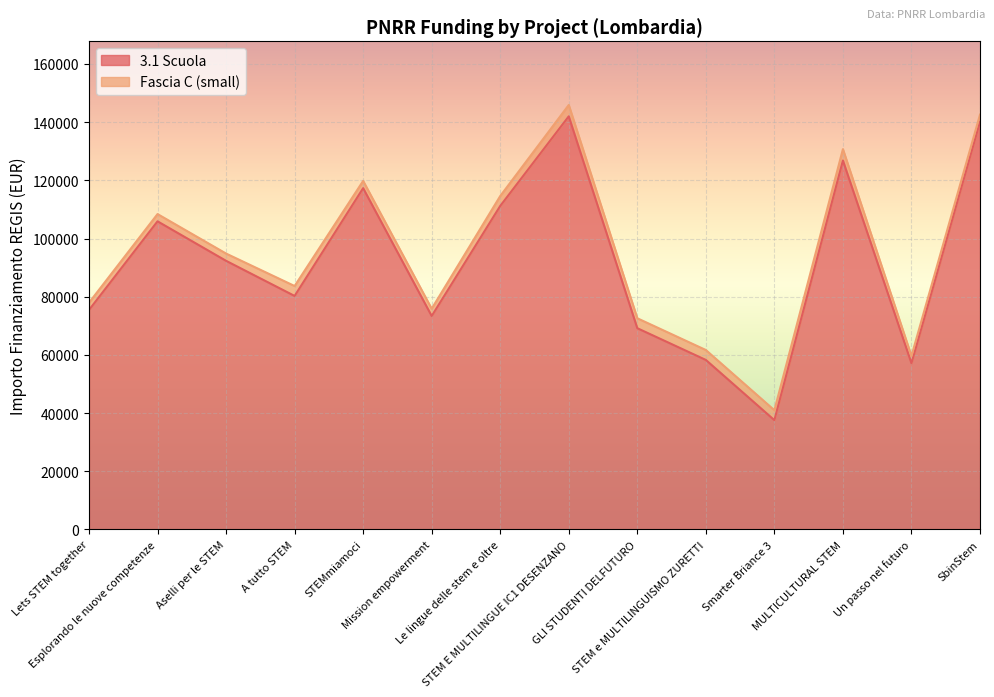

Count the number of categories in the chart.

14